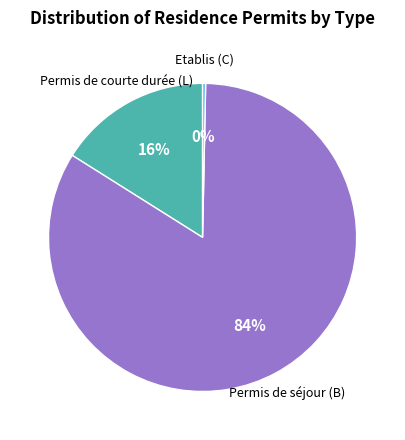

Does Permis de courte durée (L) account for over 50% of the chart?

No